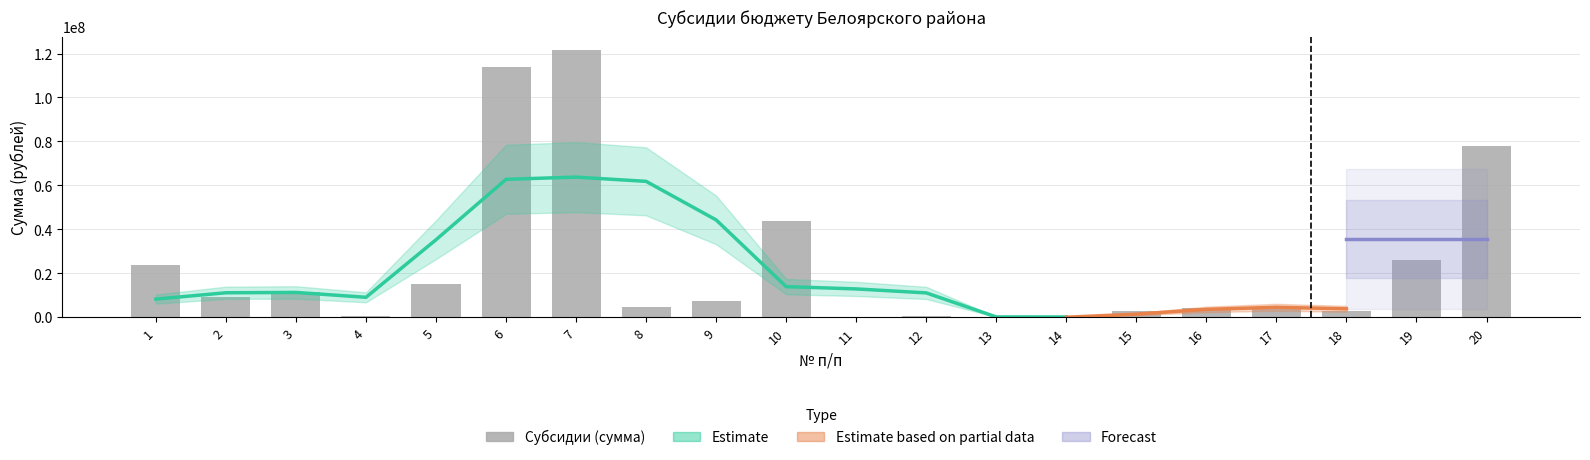

What is the greatest value displayed?

121484800